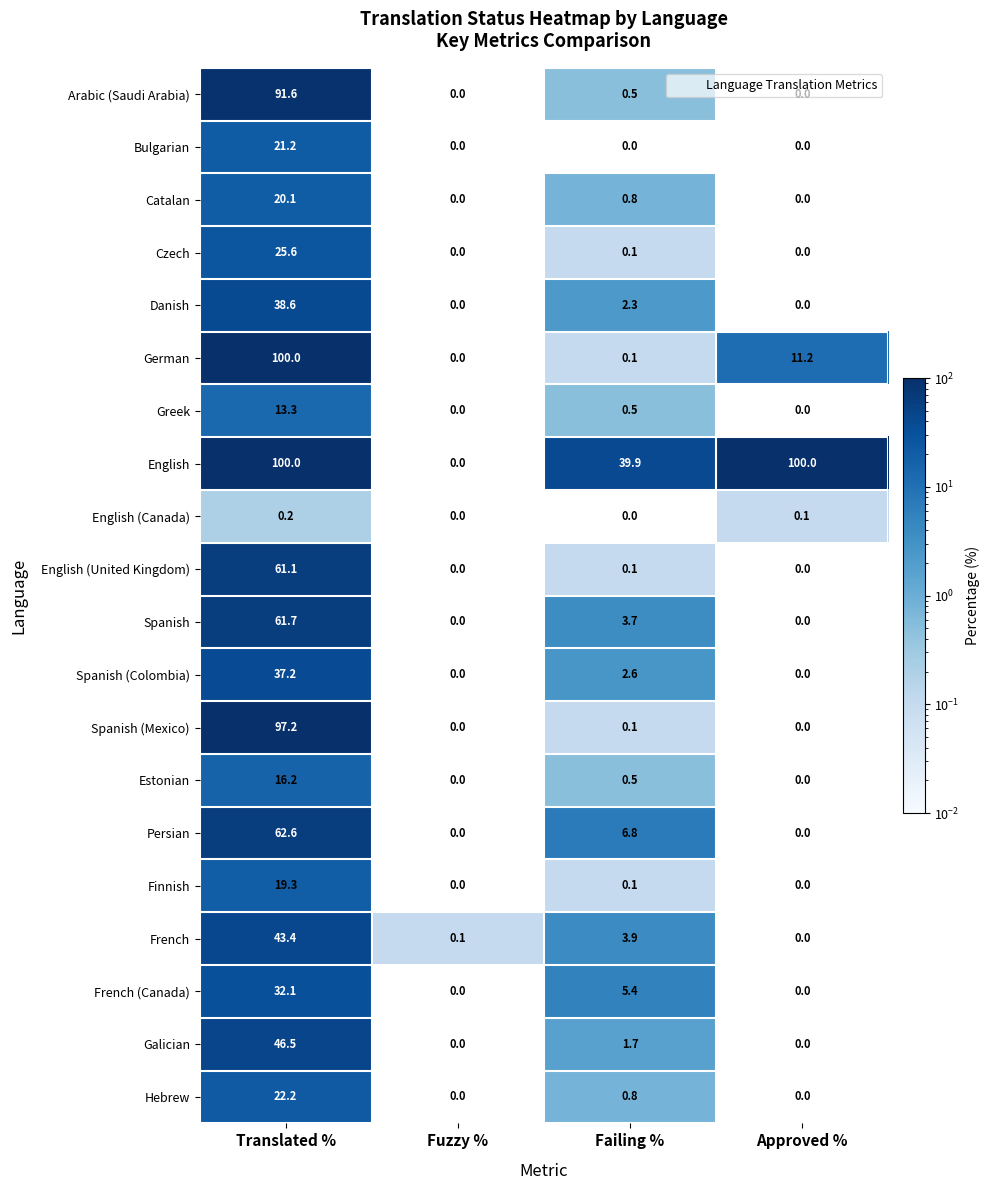

What is the maximum value for French?

43.4